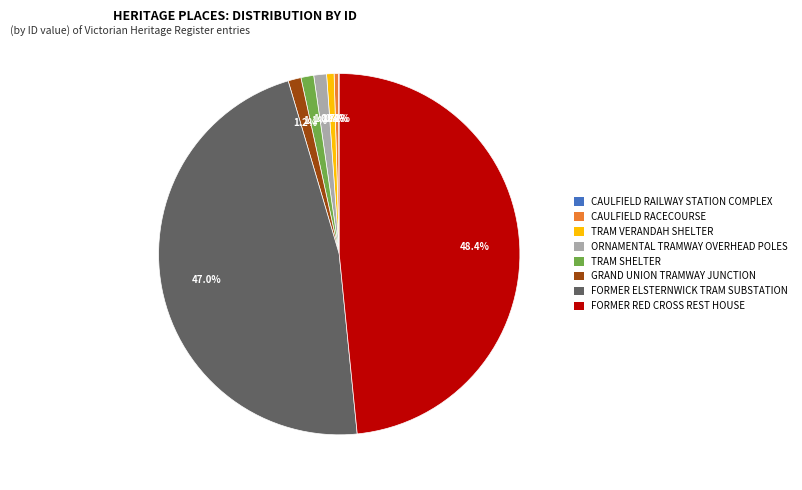

To the nearest percent, what is the combined percentage of CAULFIELD RACECOURSE and GRAND UNION TRAMWAY JUNCTION?

2%